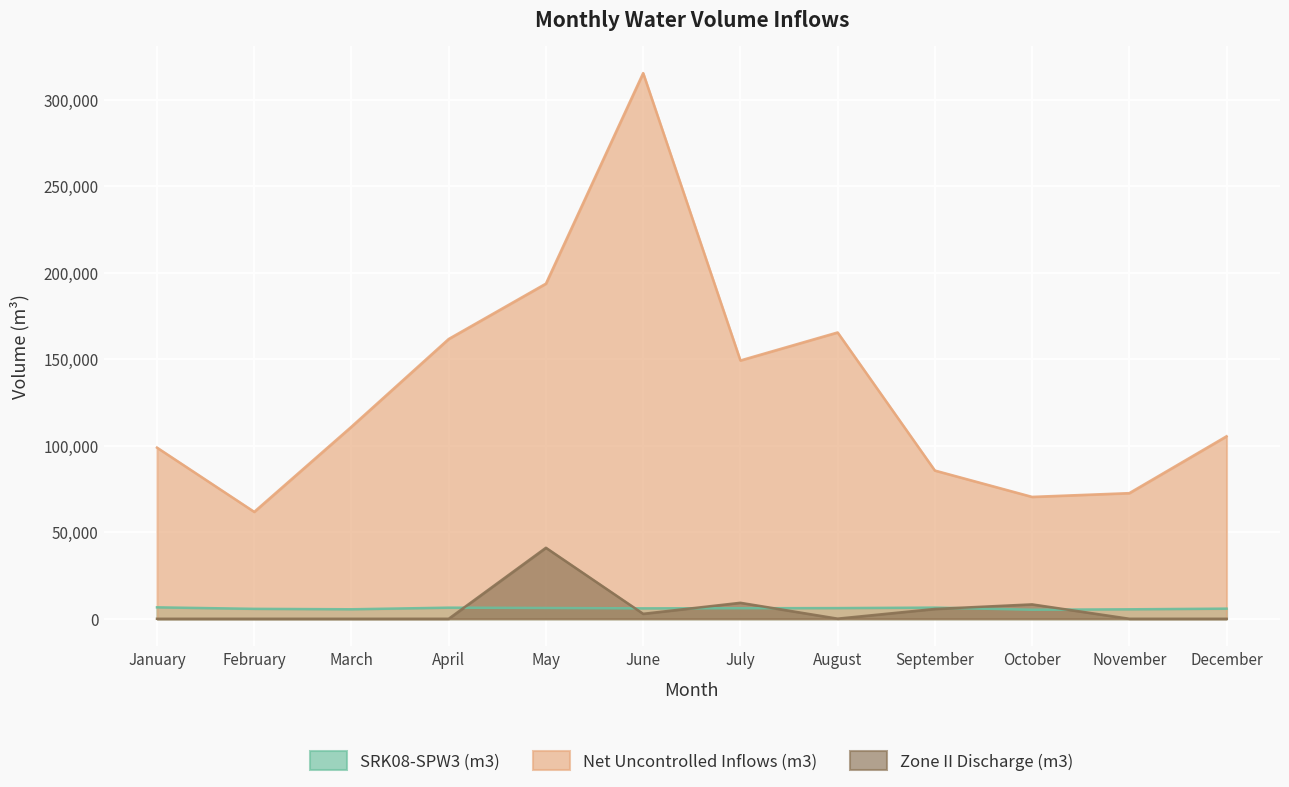

Reading left to right, transcribe all the data shown in this chart.

SRK08-SPW3 (m3): January=6602	February=5736	March=5477	April=6415	May=6220	June=6013	July=6085	August=6169	September=6444	October=5207	November=5459	December=5852
Net Uncontrolled Inflows (m3): January=98903	February=61783	March=110995	April=161681	May=193667	June=315351	July=149266	August=165462	September=85668	October=70438	November=72600	December=105451
Zone II Discharge (m3): January=0	February=0	March=0	April=0	May=41030	June=2866	July=9227	August=66	September=5658	October=8313	November=0	December=0